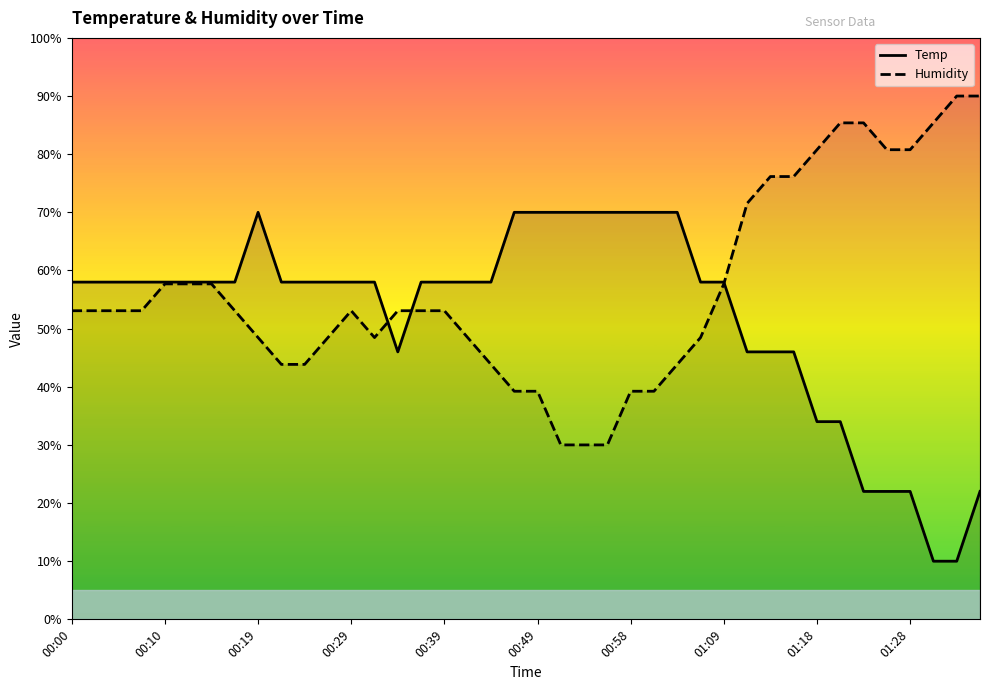

Is this an area chart (filled region under the line)?

No